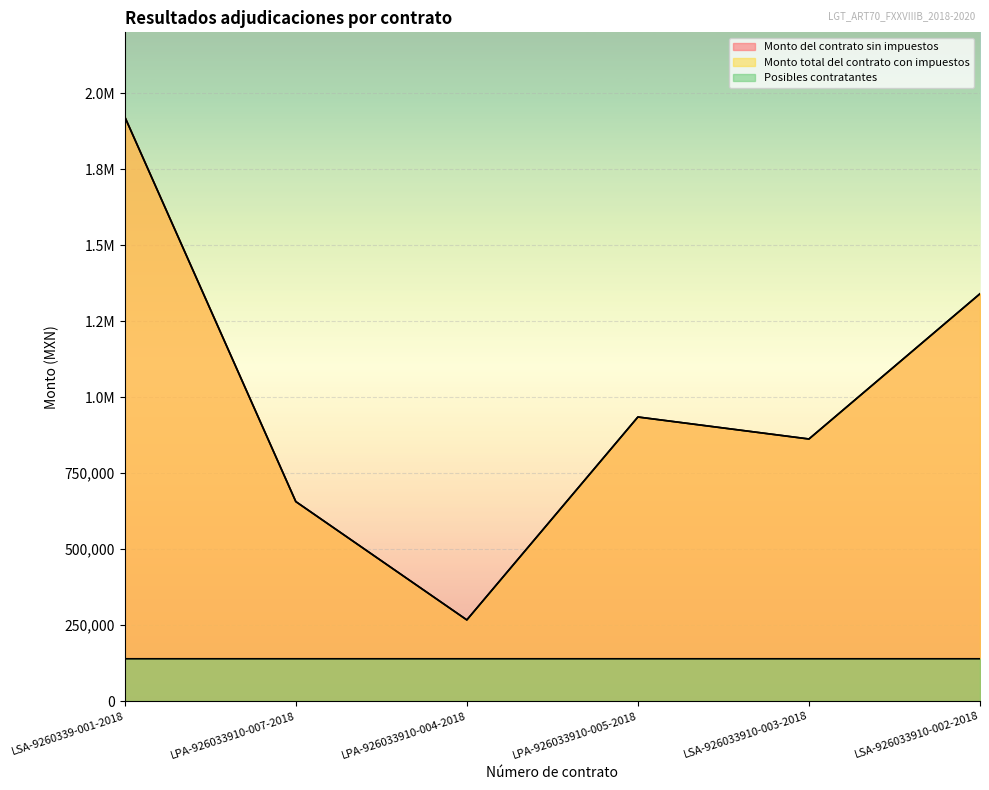

Read the Posibles contratantes value at LSA-926033910-003-2018.

138912.0